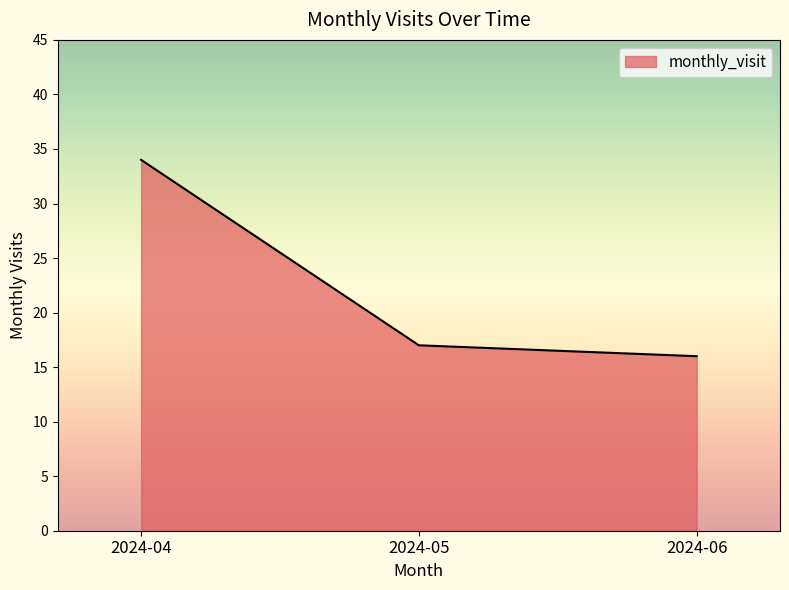

Count the number of categories in the chart.

3